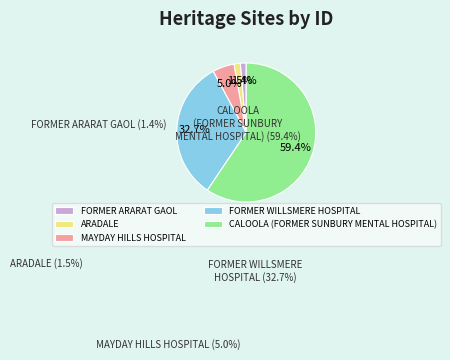

What is the total percentage of FORMER WILLSMERE HOSPITAL and MAYDAY HILLS HOSPITAL?

37.7%